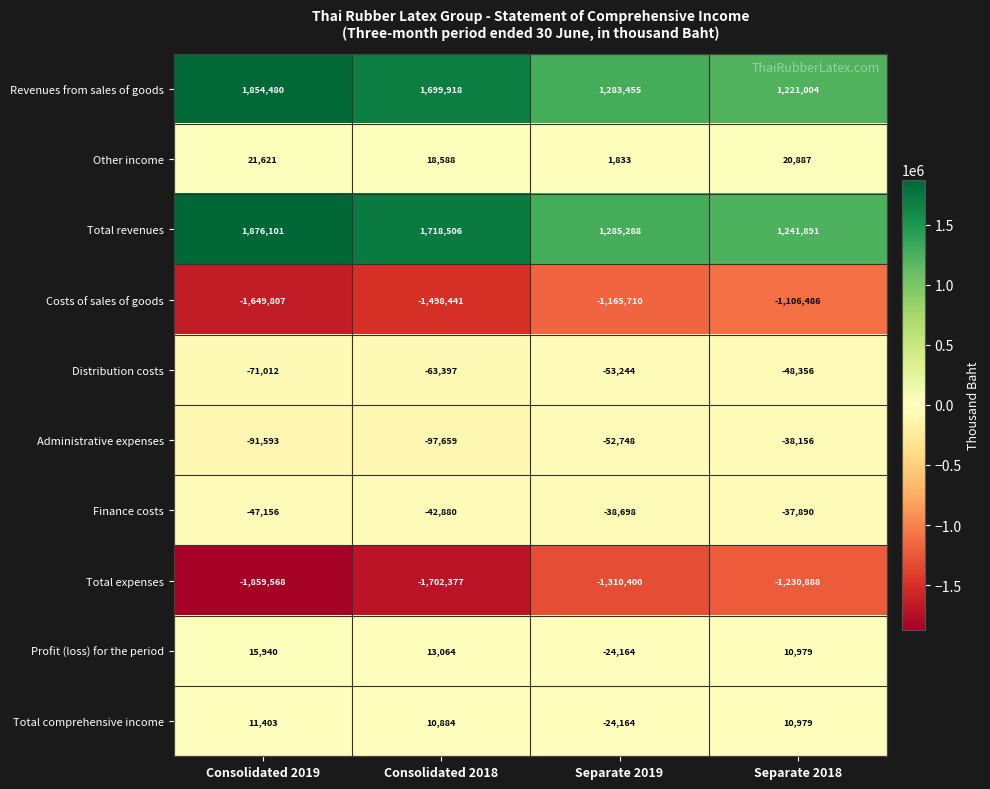

What is the spread (max minus min) of values at Consolidated 2019?

3735669